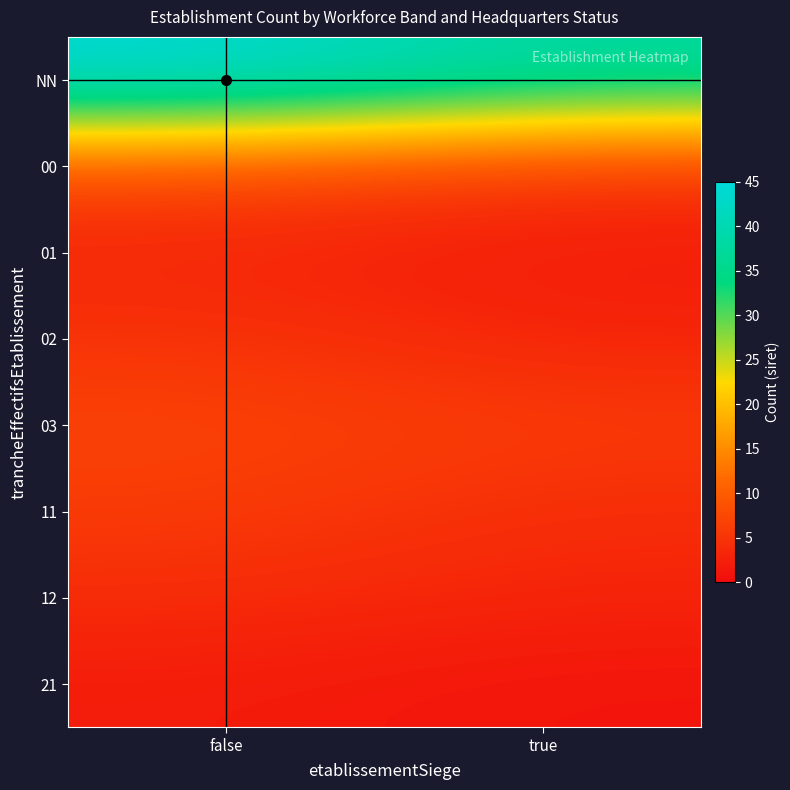

What is the total value across all series at false?

80